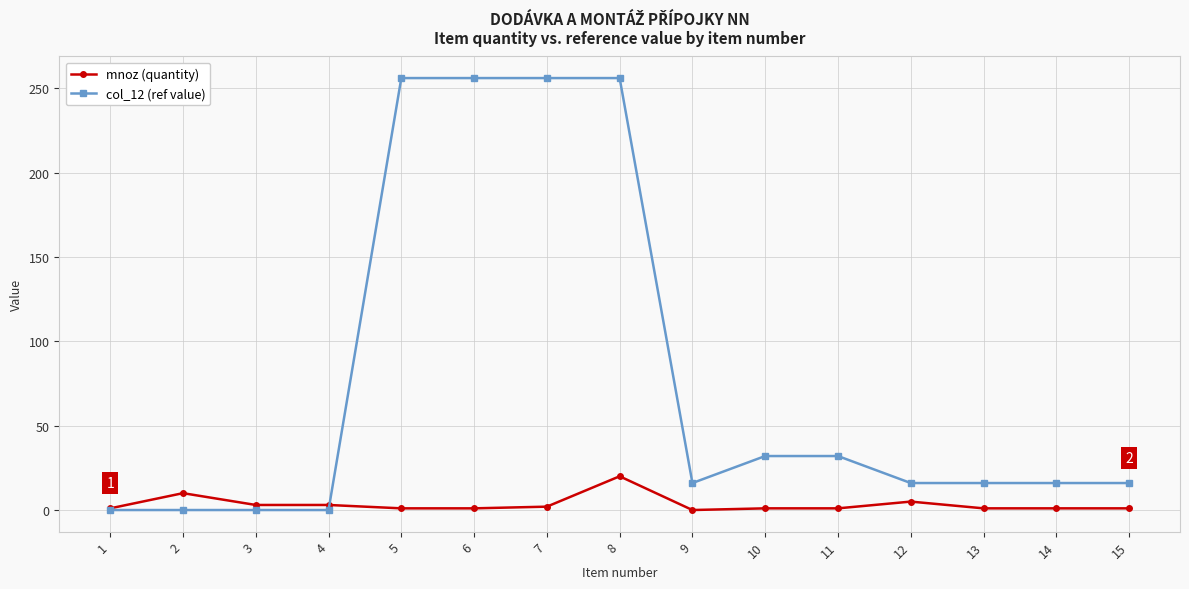

Is the value of col_12 (ref value) at 1 greater than the value of mnoz (quantity) at 8?

No